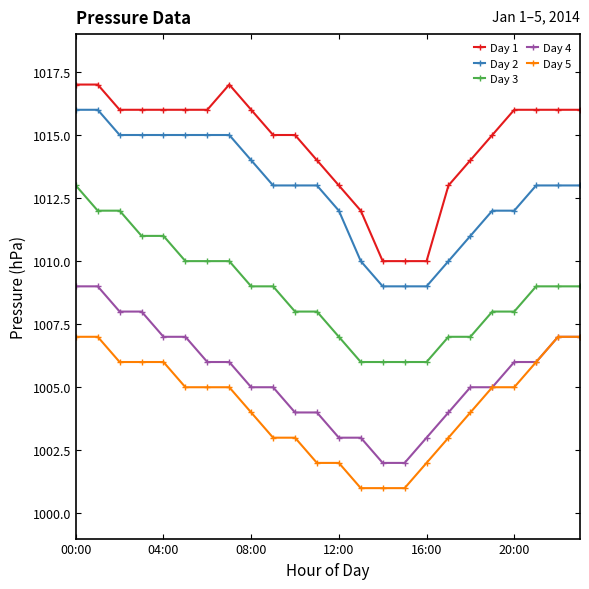

Does the chart display data point markers on the line(s)?

Yes